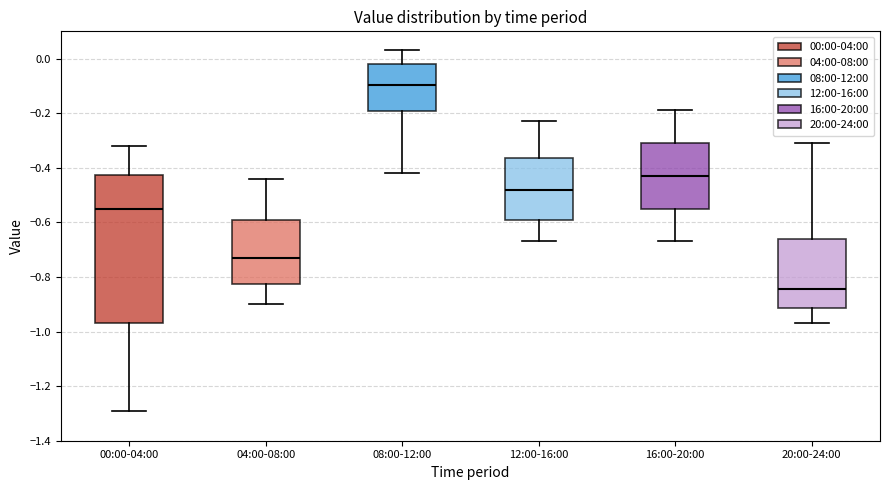

Reading left to right, transcribe this box plot: for each box, give where its median line is, the range the box spans, and where its two whiskers end, as read against the y-axis. The values are not printed on the chart, so give them approximately, as read against the axis.

00:00-04:00: median -0.54, box -0.96 to -0.42, whiskers -1.28 to -0.32
04:00-08:00: median -0.72, box -0.82 to -0.58, whiskers -0.90 to -0.44
08:00-12:00: median -0.10, box -0.20 to -0.02, whiskers -0.42 to 0.04
12:00-16:00: median -0.48, box -0.60 to -0.36, whiskers -0.66 to -0.22
16:00-20:00: median -0.42, box -0.54 to -0.30, whiskers -0.66 to -0.18
20:00-24:00: median -0.84, box -0.92 to -0.66, whiskers -0.96 to -0.30